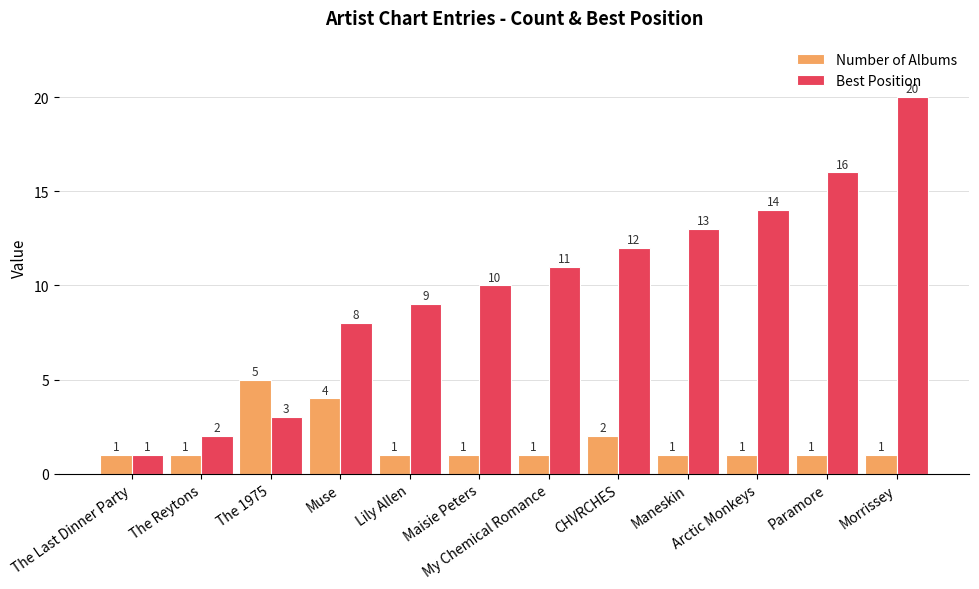

What is the average value of the Best Position series?

10